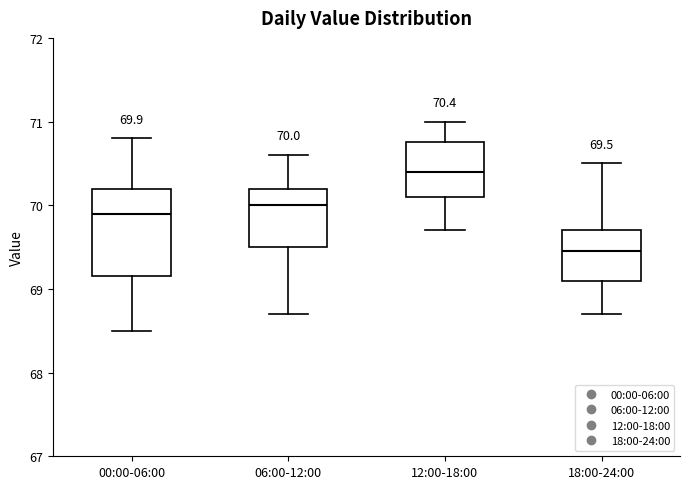

Which box has the highest median line?

12:00-18:00